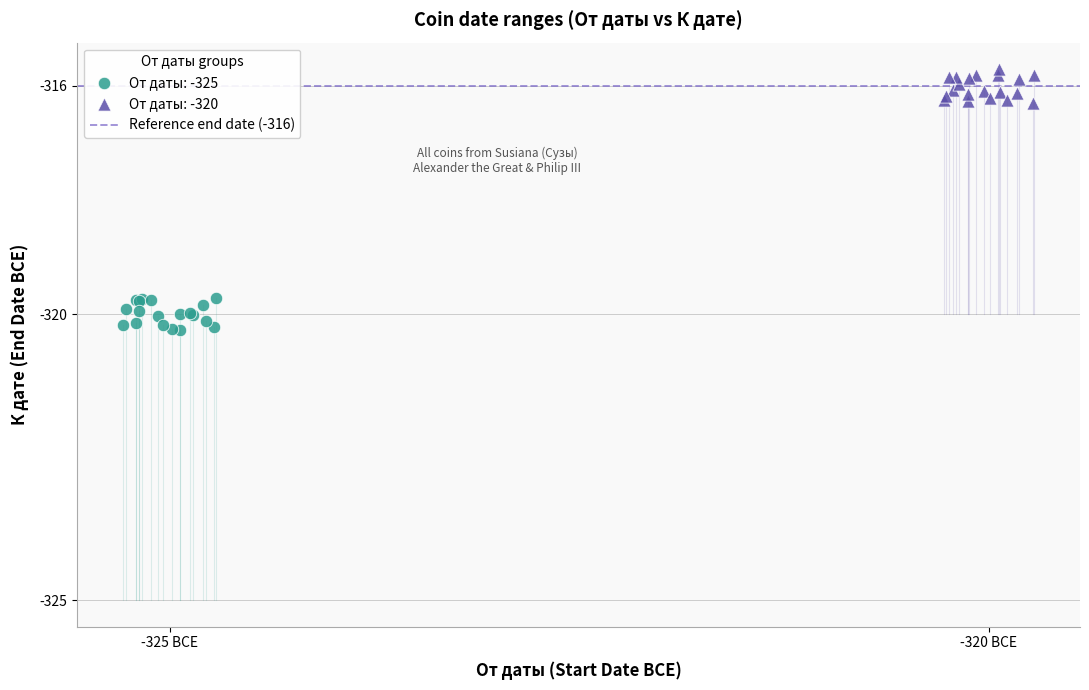

Which series contains the lowest Y value?

От даты: -325